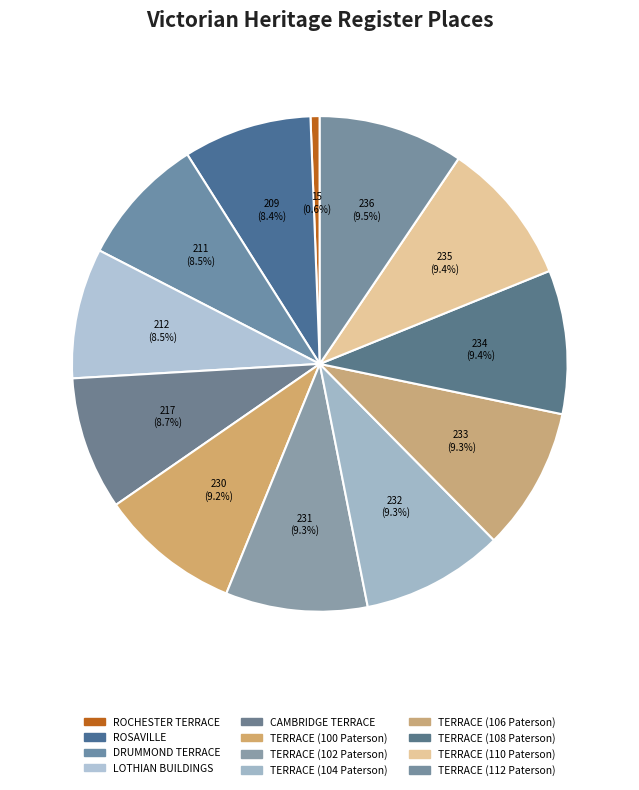

What is the change in value from TERRACE (102 Paterson) to TERRACE (104 Paterson)?

+1